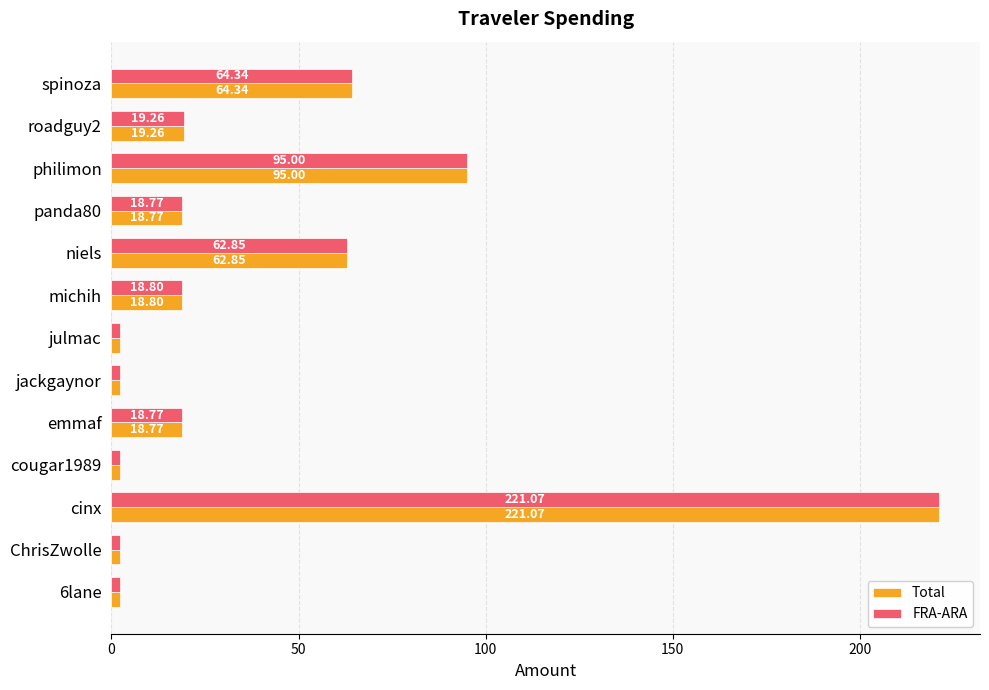

What is the difference between the maximum and minimum values in the Total series?

218.9